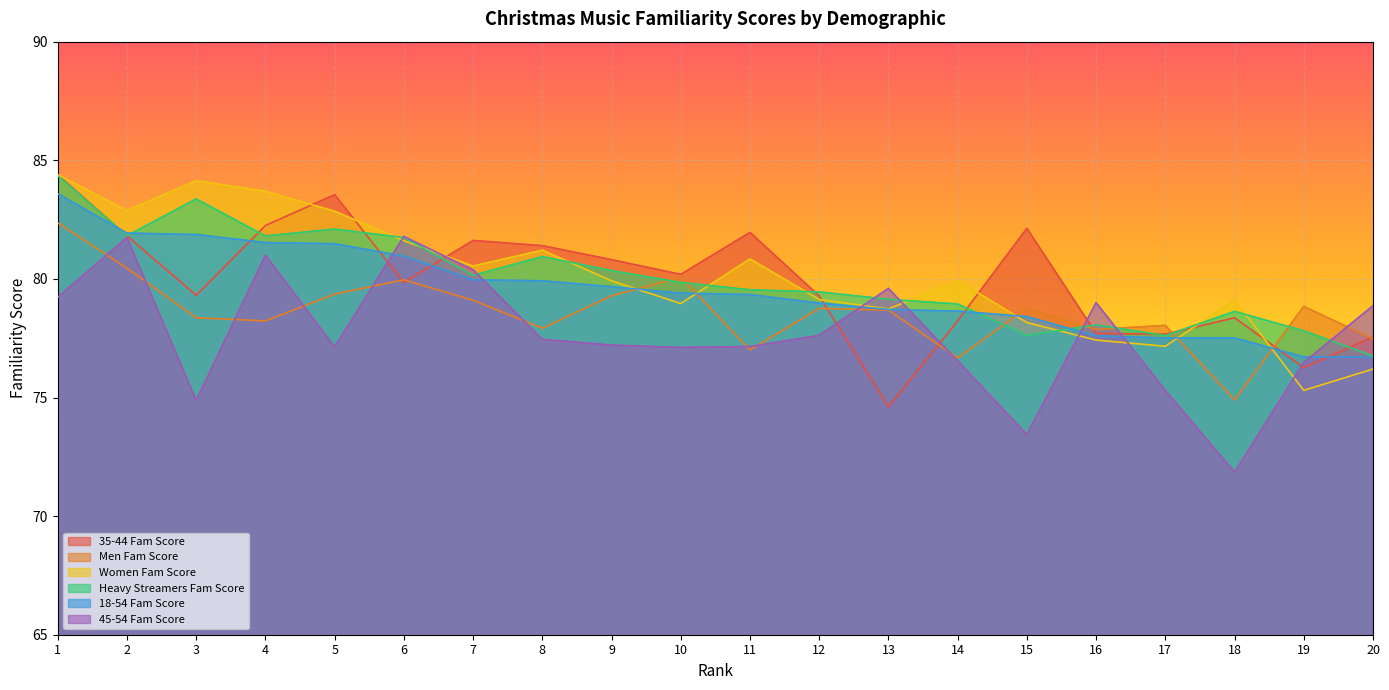

How many data points in 35-44 Fam Score are less than 80?

10